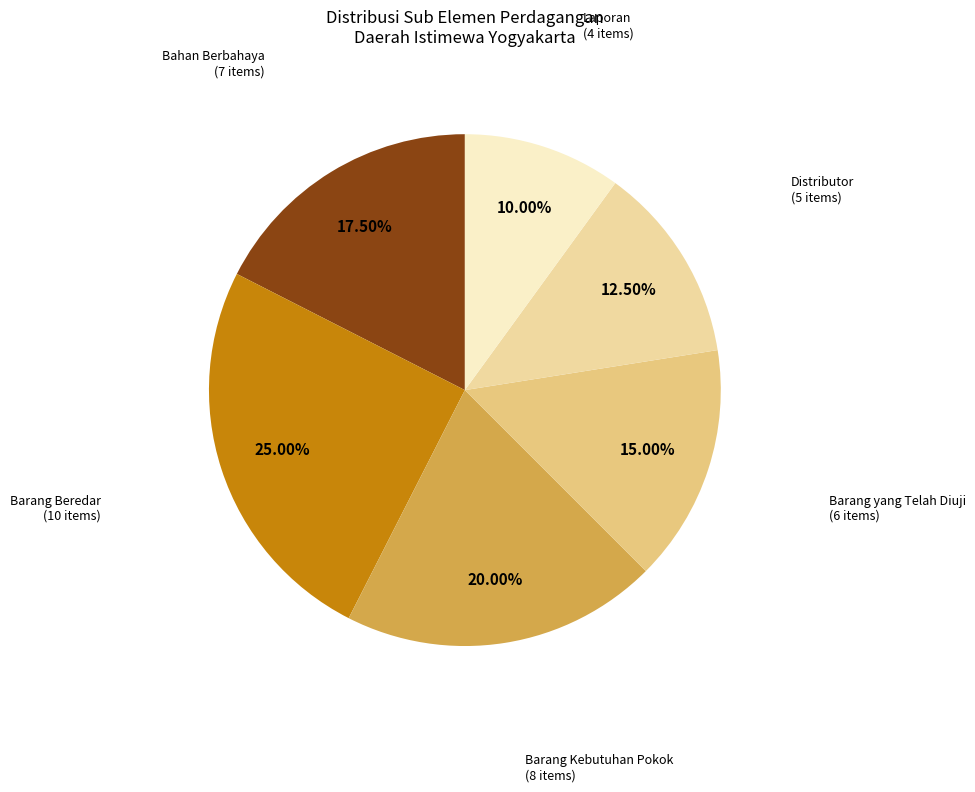

Rank the categories by value from highest to lowest.

Barang Beredar, Barang Kebutuhan Pokok, Bahan Berbahaya, Barang yang Telah Diuji, Distributor, Laporan